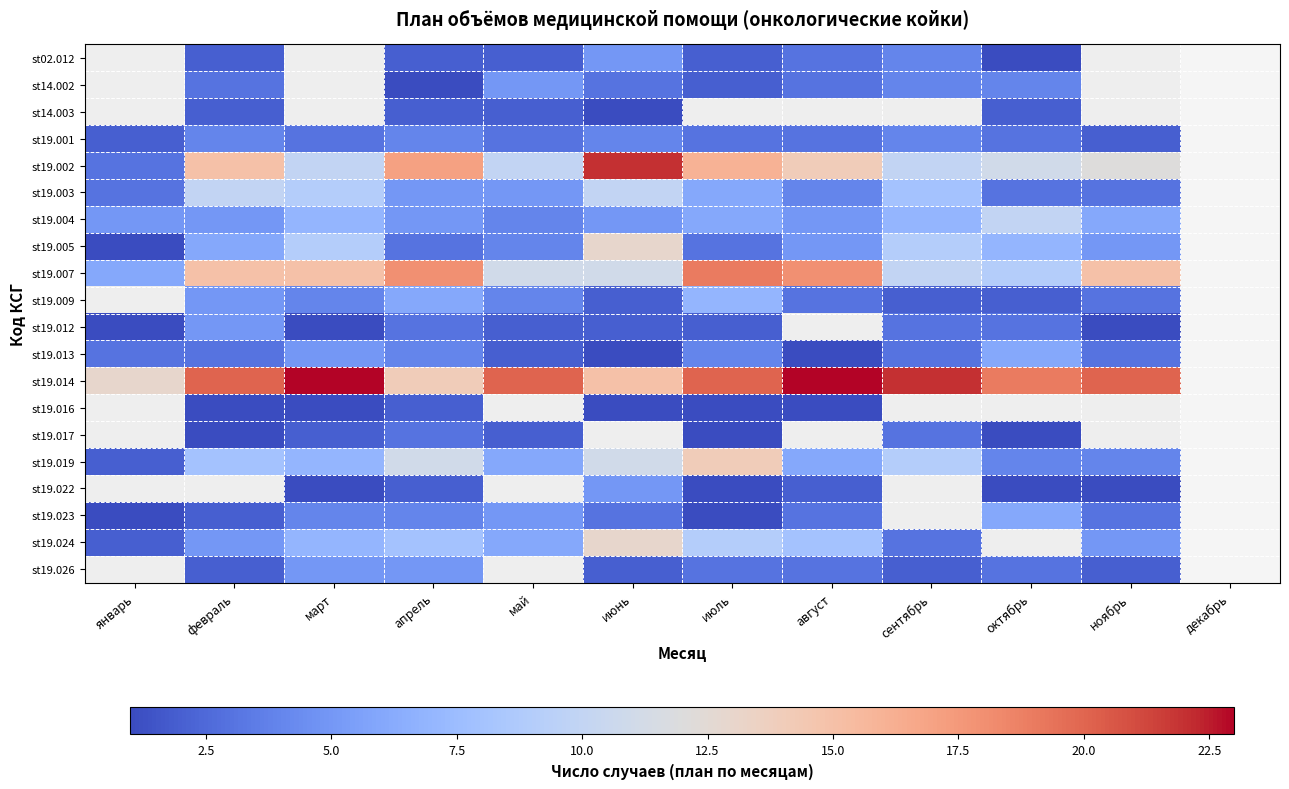

How many categories are shown in the chart?

11